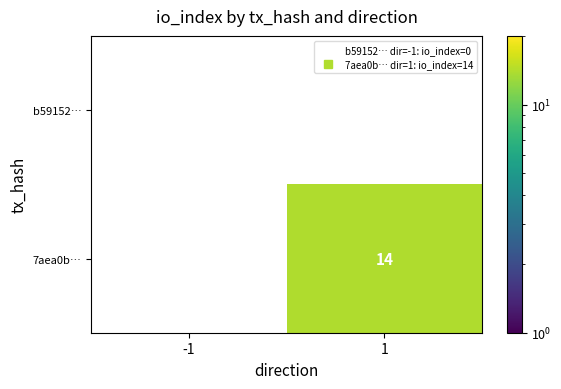

At which label does 7aea0b… reach its minimum?

-1